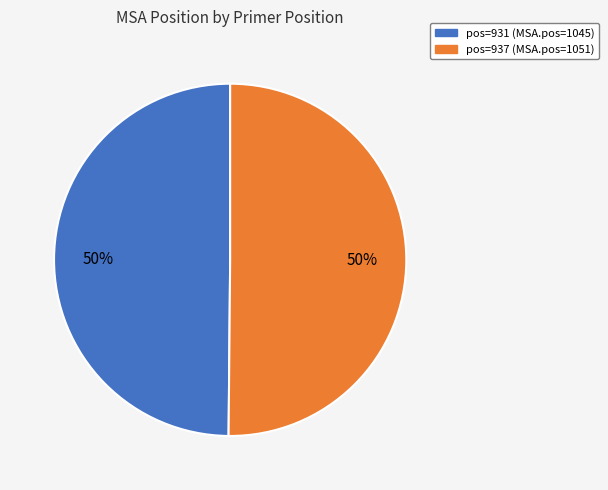

To the nearest percent, what is the average slice percentage?

50%